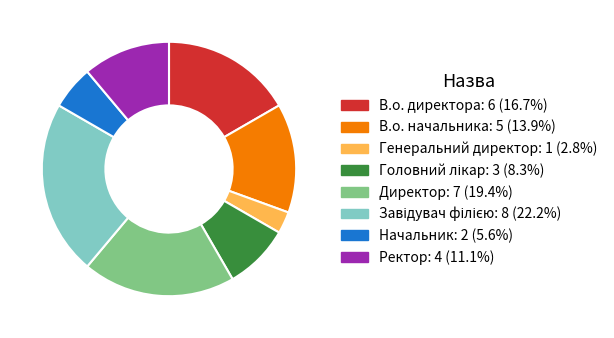

What is the smallest slice in the pie chart?

Генеральний директор